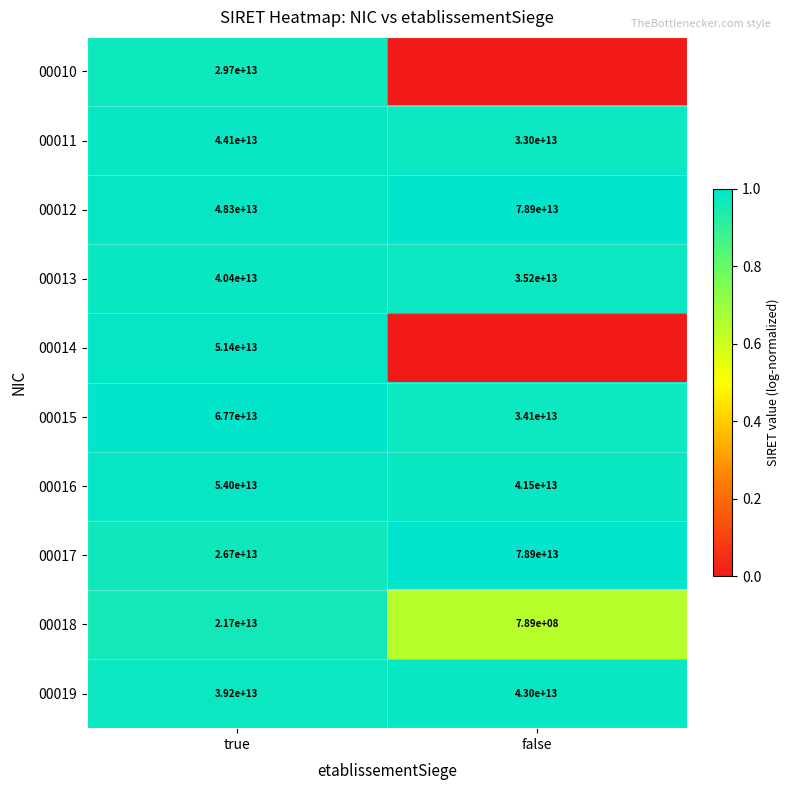

Is the value of 00012 at true greater than the value of 00015 at true?

No